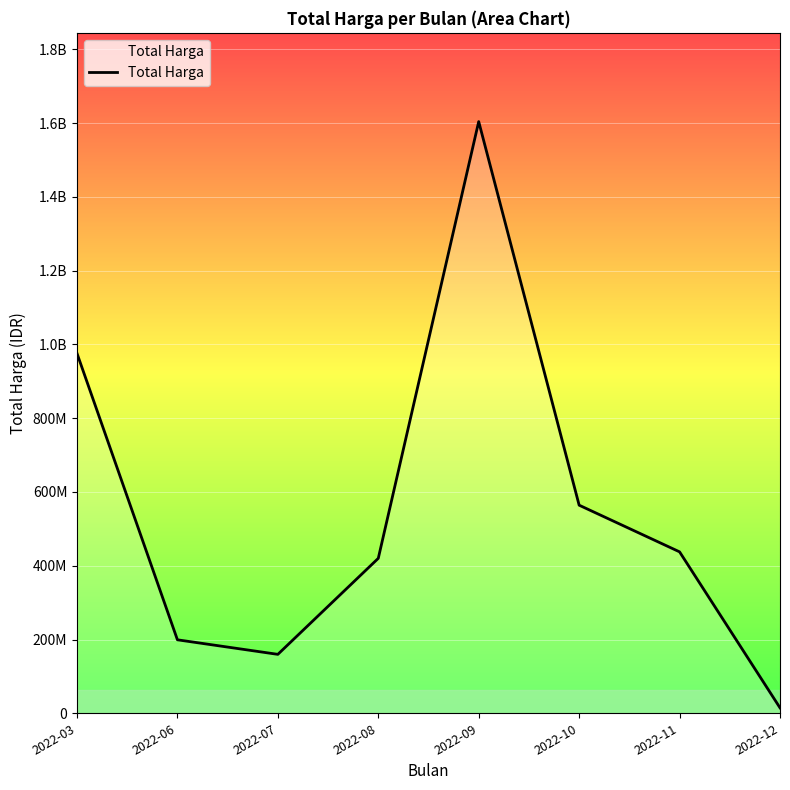

Does the chart have visible grid lines?

Yes